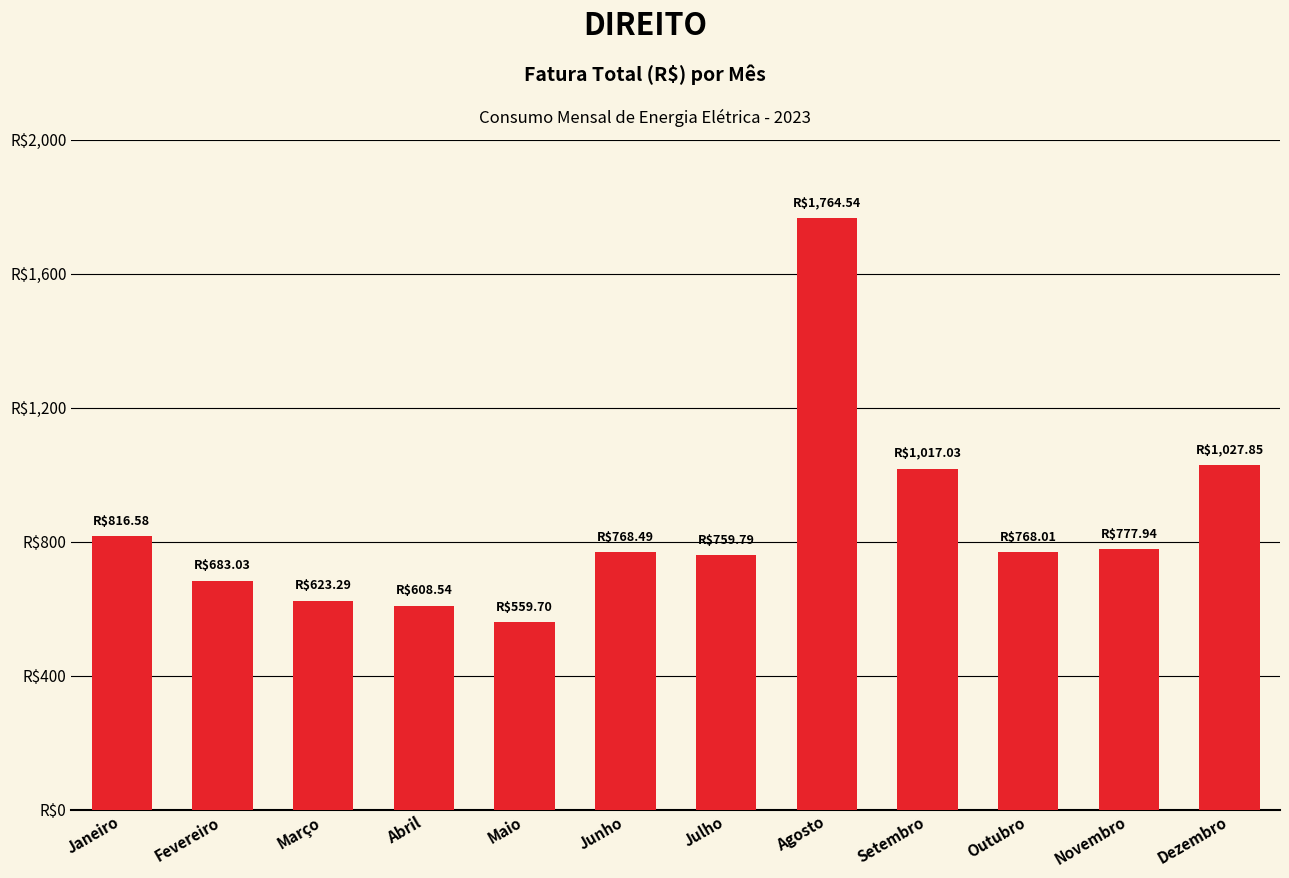

Where does the data first go above 768?

Janeiro